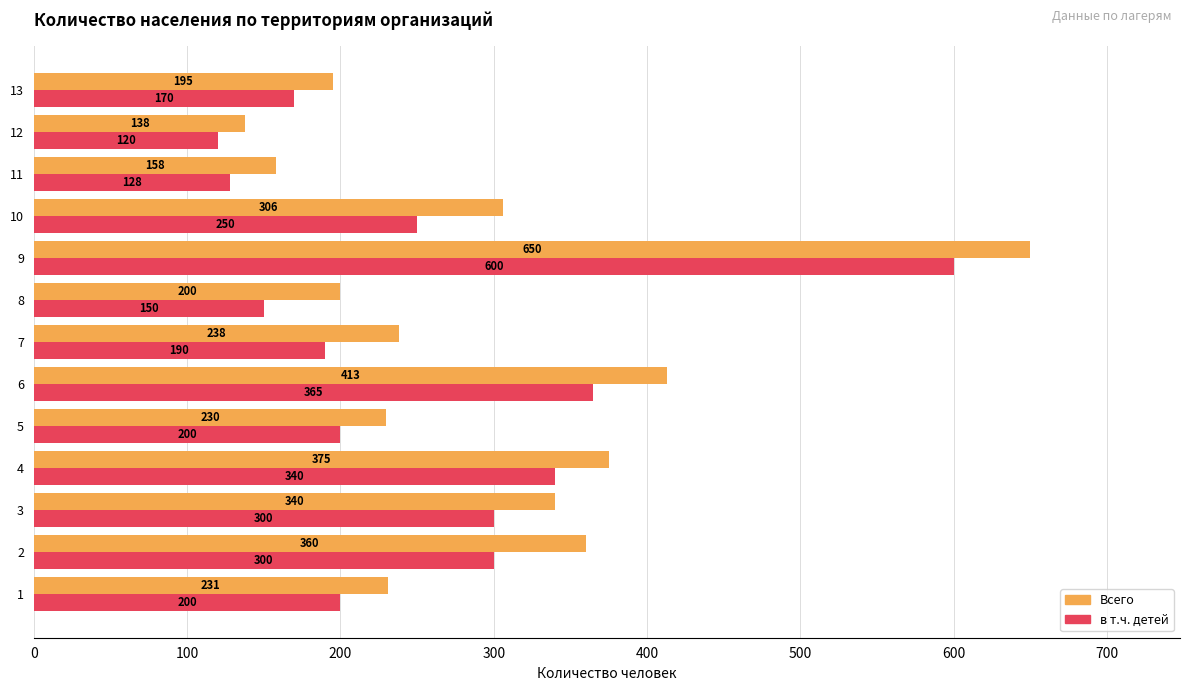

Which category has the highest value across all series?

9